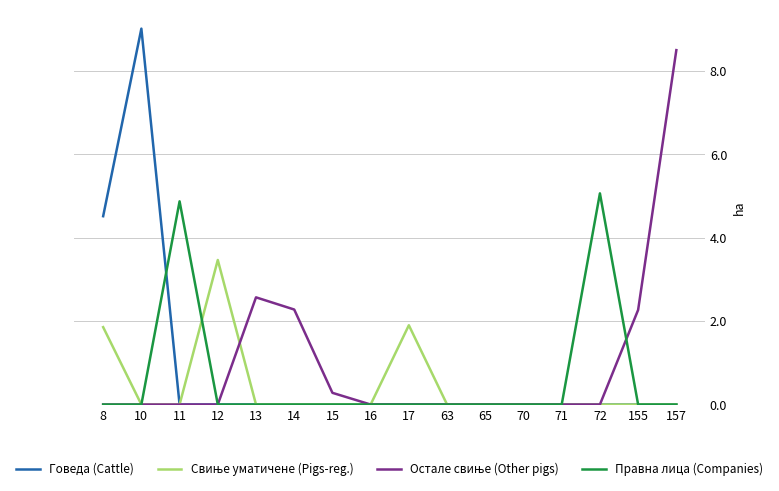

What is the total value across all series at 13?

2.6